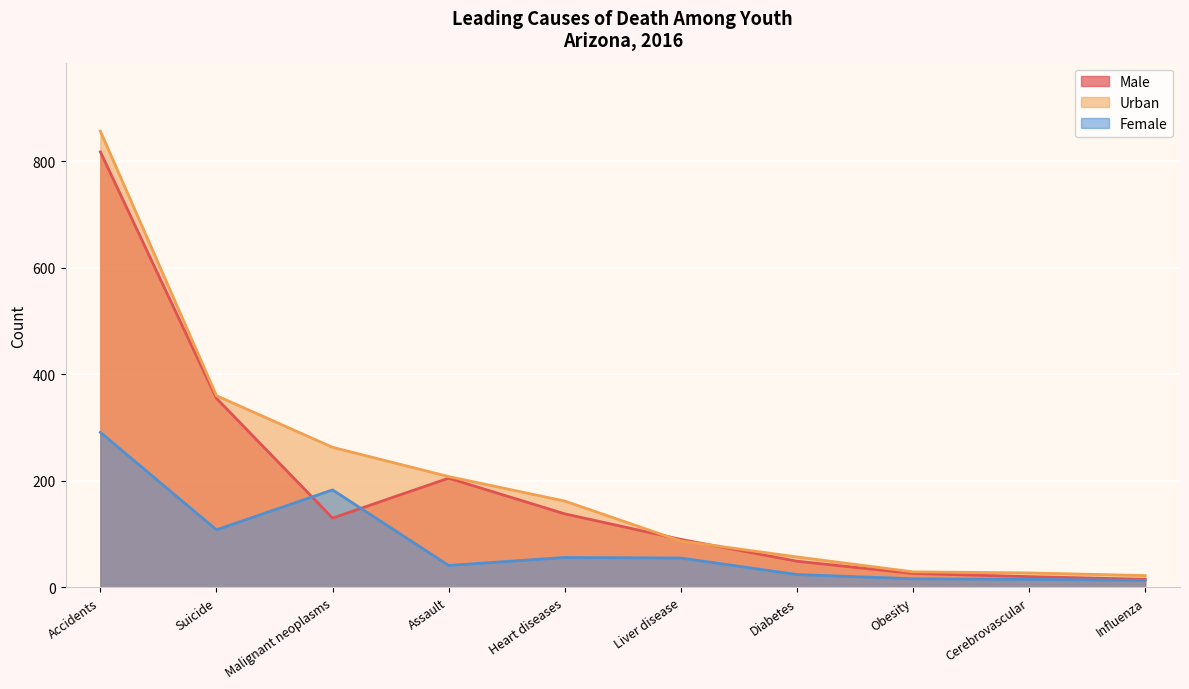

What is the label of the 2nd point from the left?

Suicide